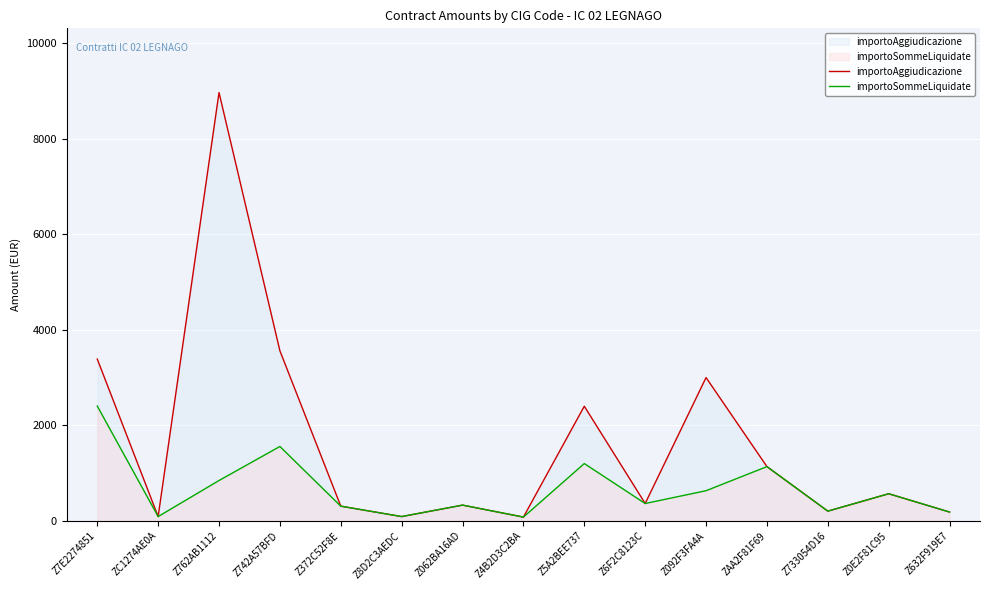

What is the difference between the importoAggiudicazione values at Z4B2D3C2BA and Z7E2274851?

3308.8